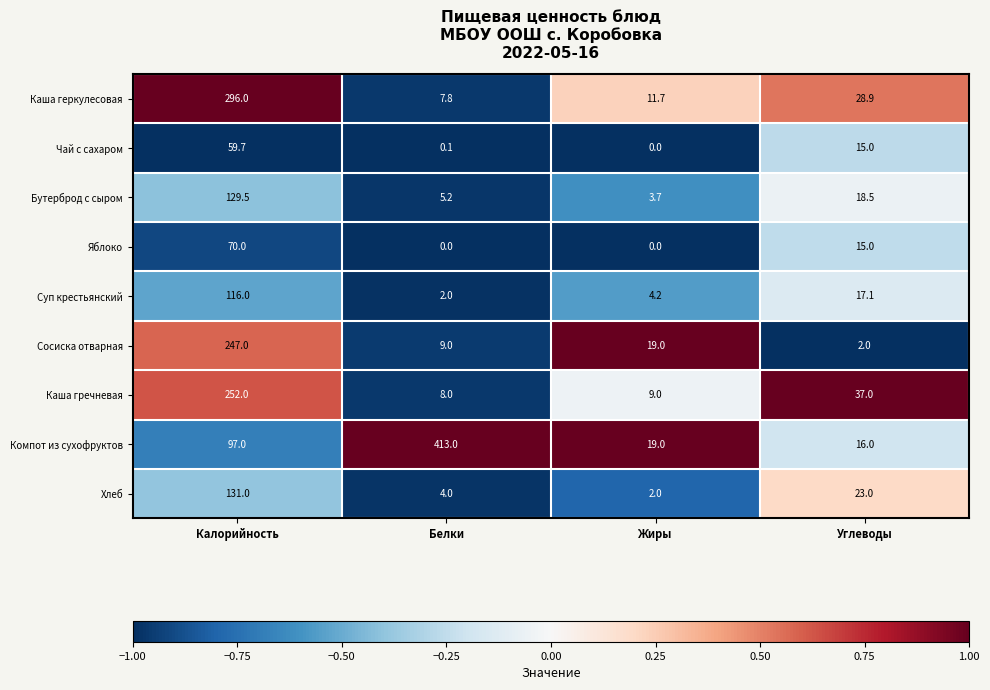

Which category has the lowest value in the Каша геркулесовая series?

Белки